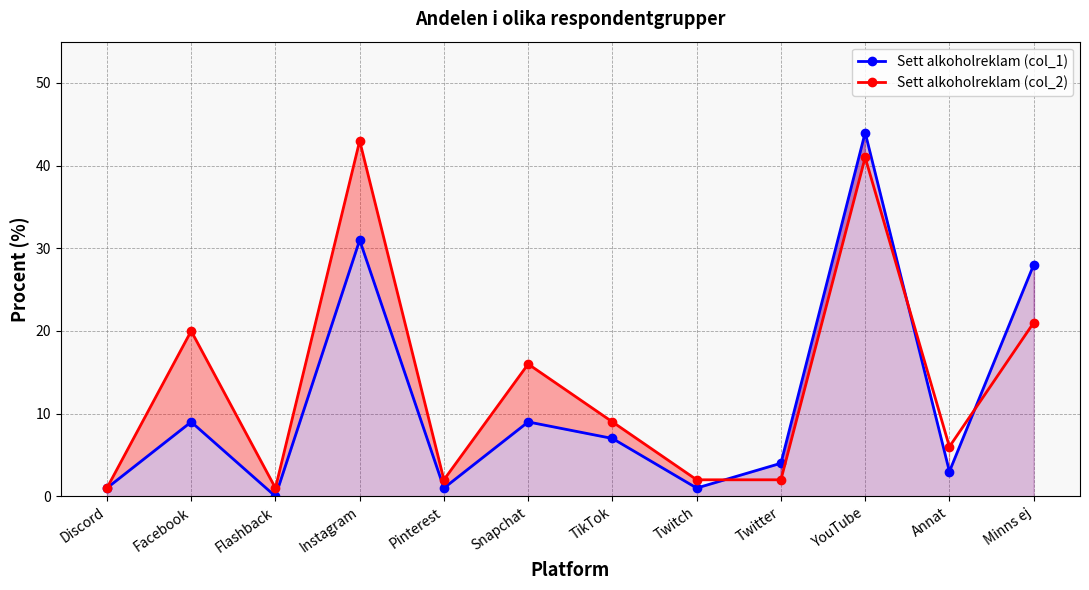

Where is the first local minimum for Sett alkoholreklam (col_1)?

Flashback